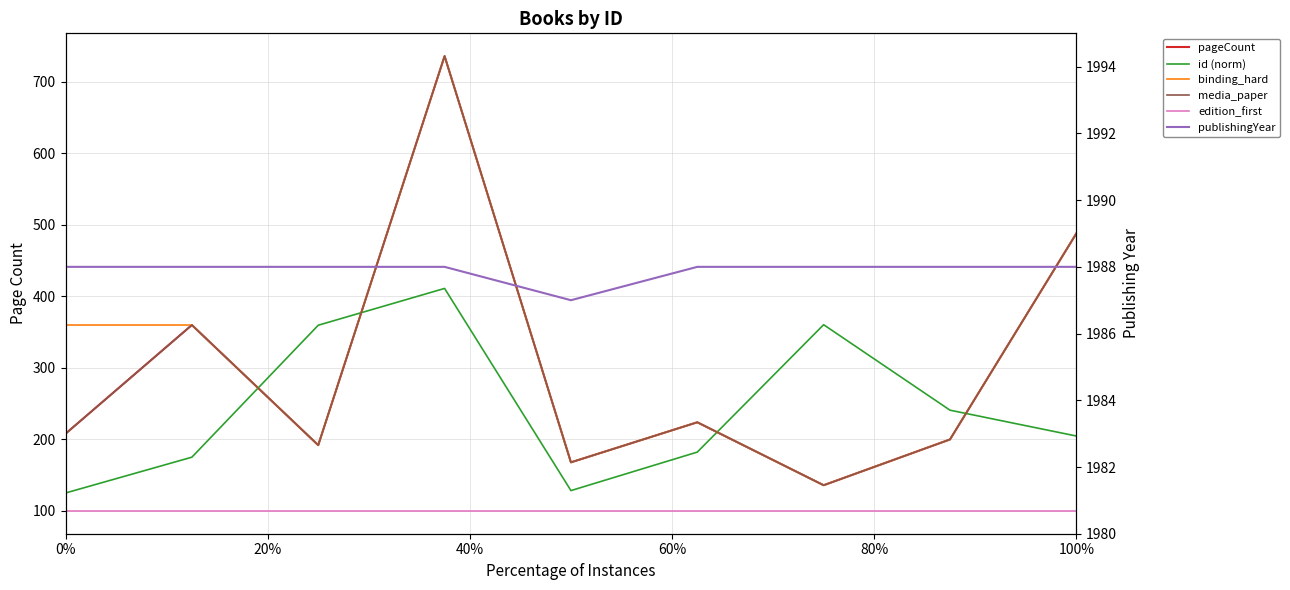

True or false: publishingYear has more than 2 points higher than both neighbors.

False